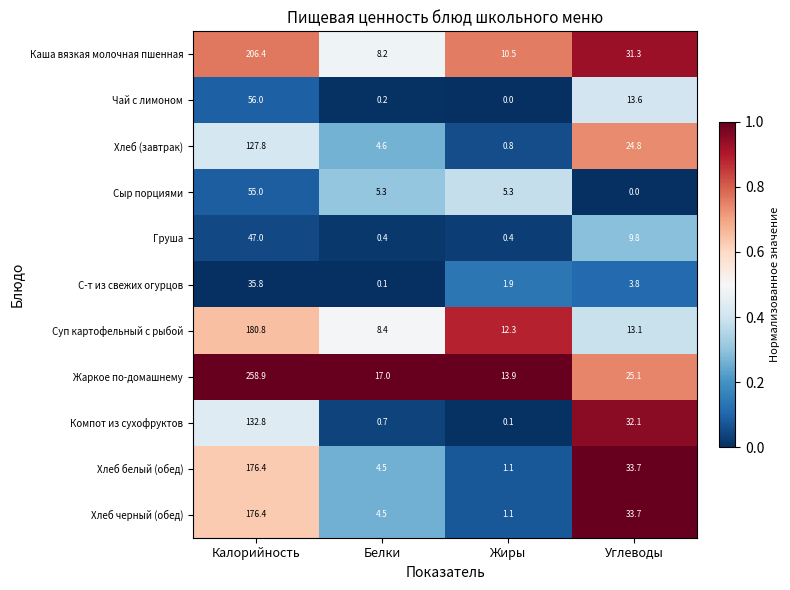

Rank the categories by Хлеб черный (обед) value from lowest to highest.

Жиры, Белки, Углеводы, Калорийность